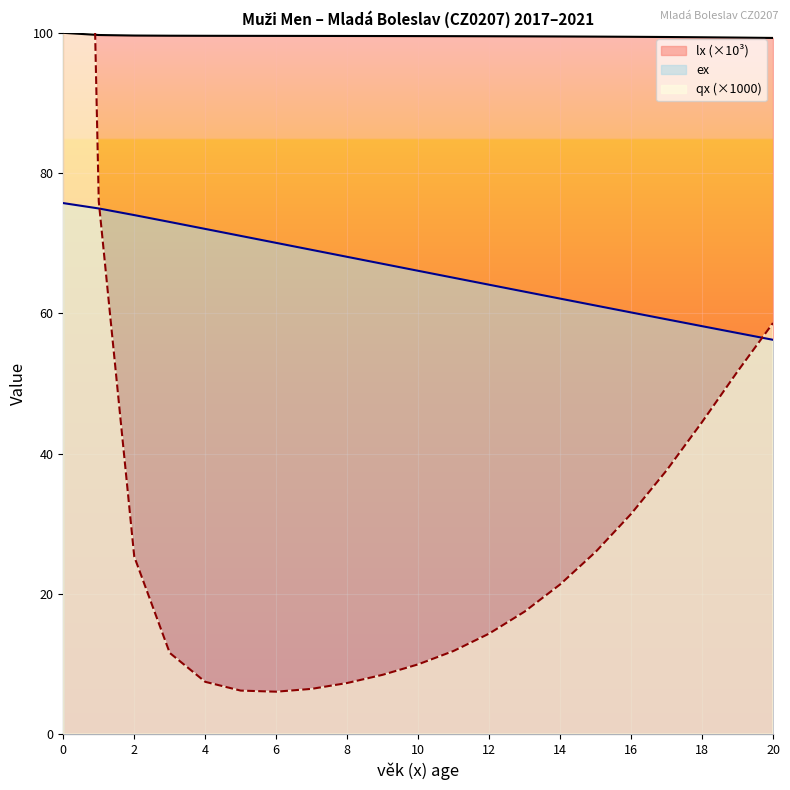

Is the value of qx (×1000) at 19 greater than the value of ex at 12?

No